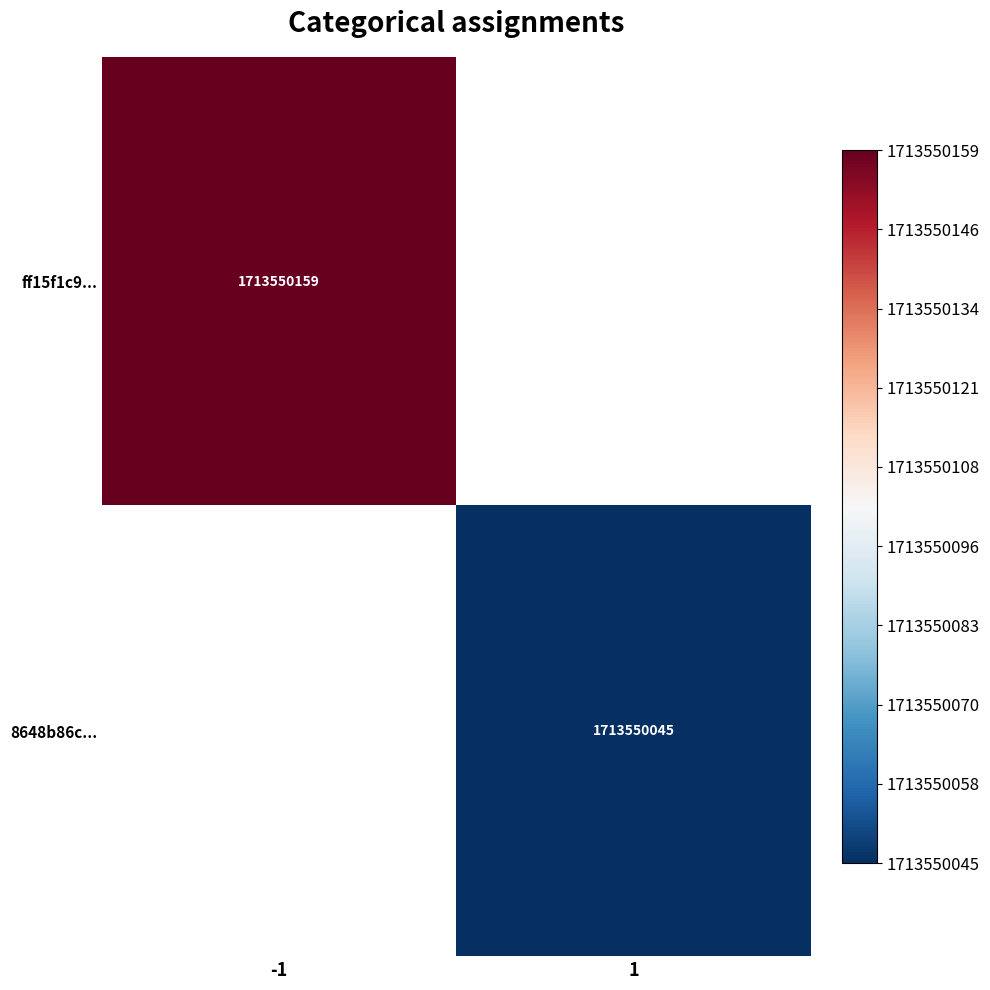

List the series in order of their peak value, highest first.

ff15f1c93c51aaca97ca2a0b260e4fe13c06bd2, 8648b86c7910869523bf24d39e2d709a66d5f39